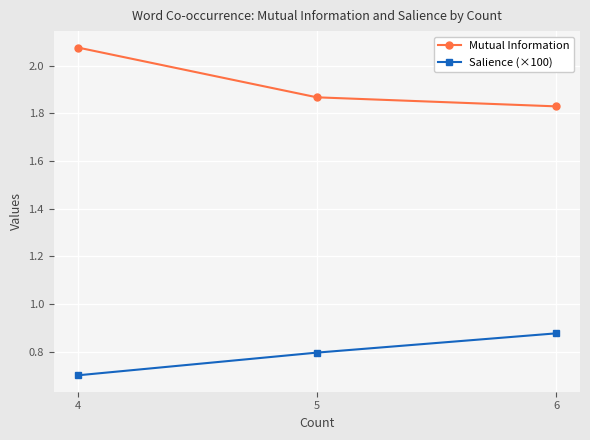

How many lines are shown in the chart?

2